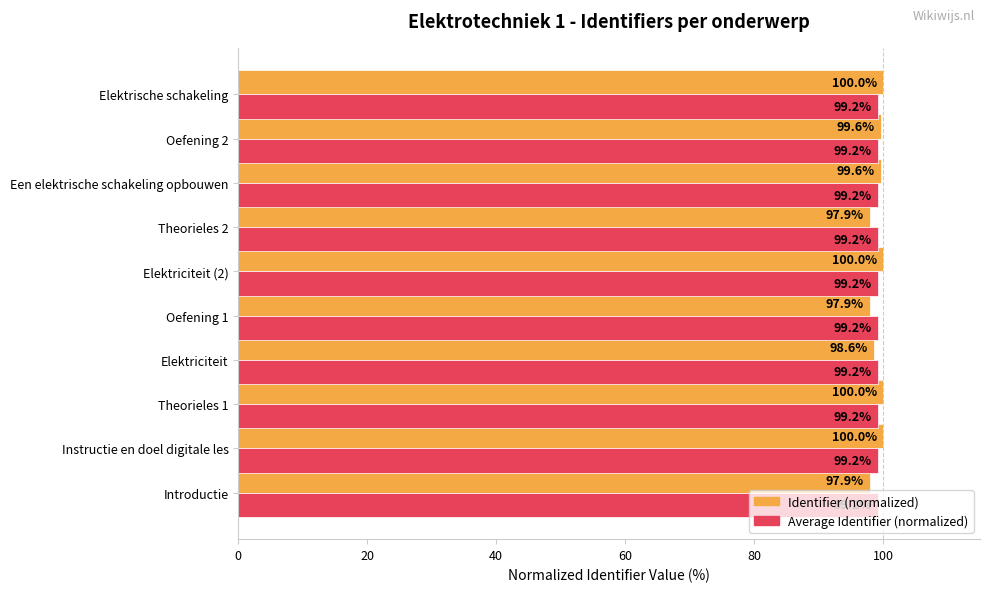

Rank the series by their maximum value, from highest to lowest.

Identifier (normalized), Average Identifier (normalized)